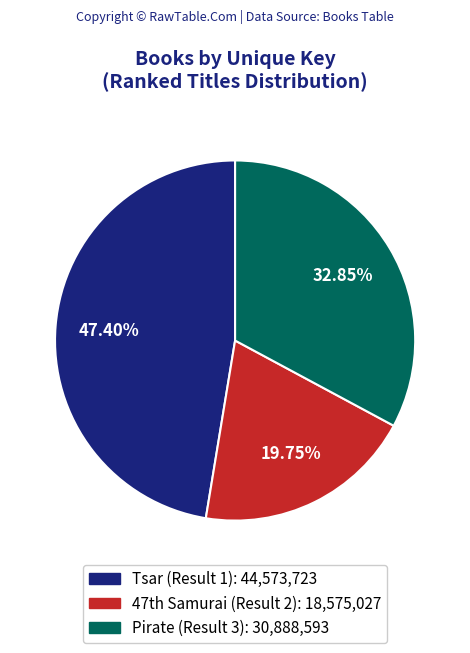

What is the largest slice in the pie chart?

Tsar (Result 1)